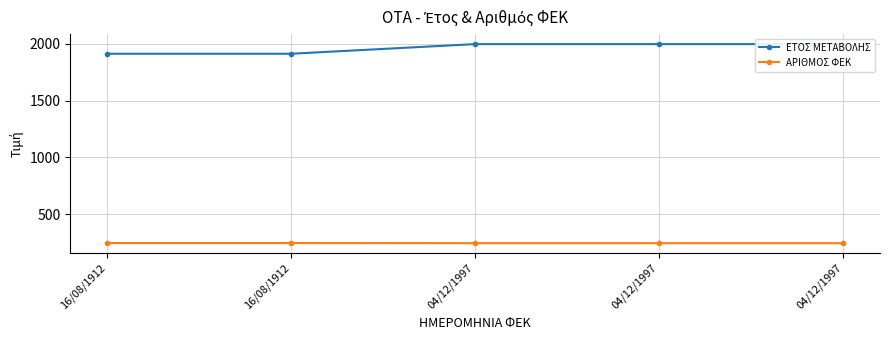

True or false: ΑΡΙΘΜΟΣ ΦΕΚ and ΕΤΟΣ ΜΕΤΑΒΟΛΗΣ cross at least once.

False